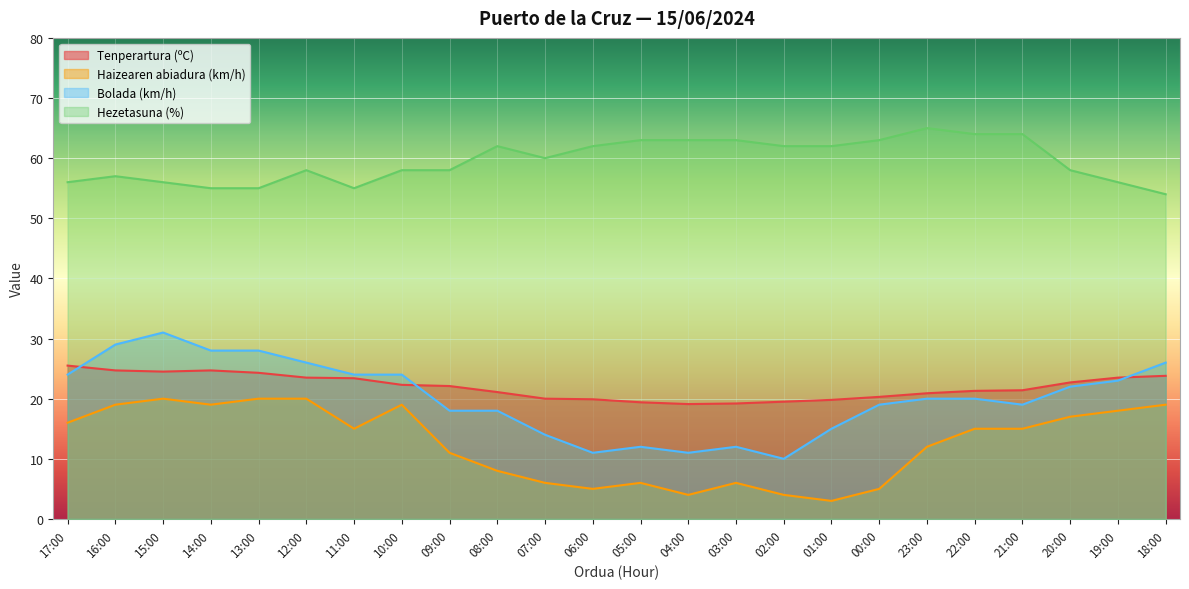

What is the approximate value of Bolada (km/h) at 21:00?

19.0